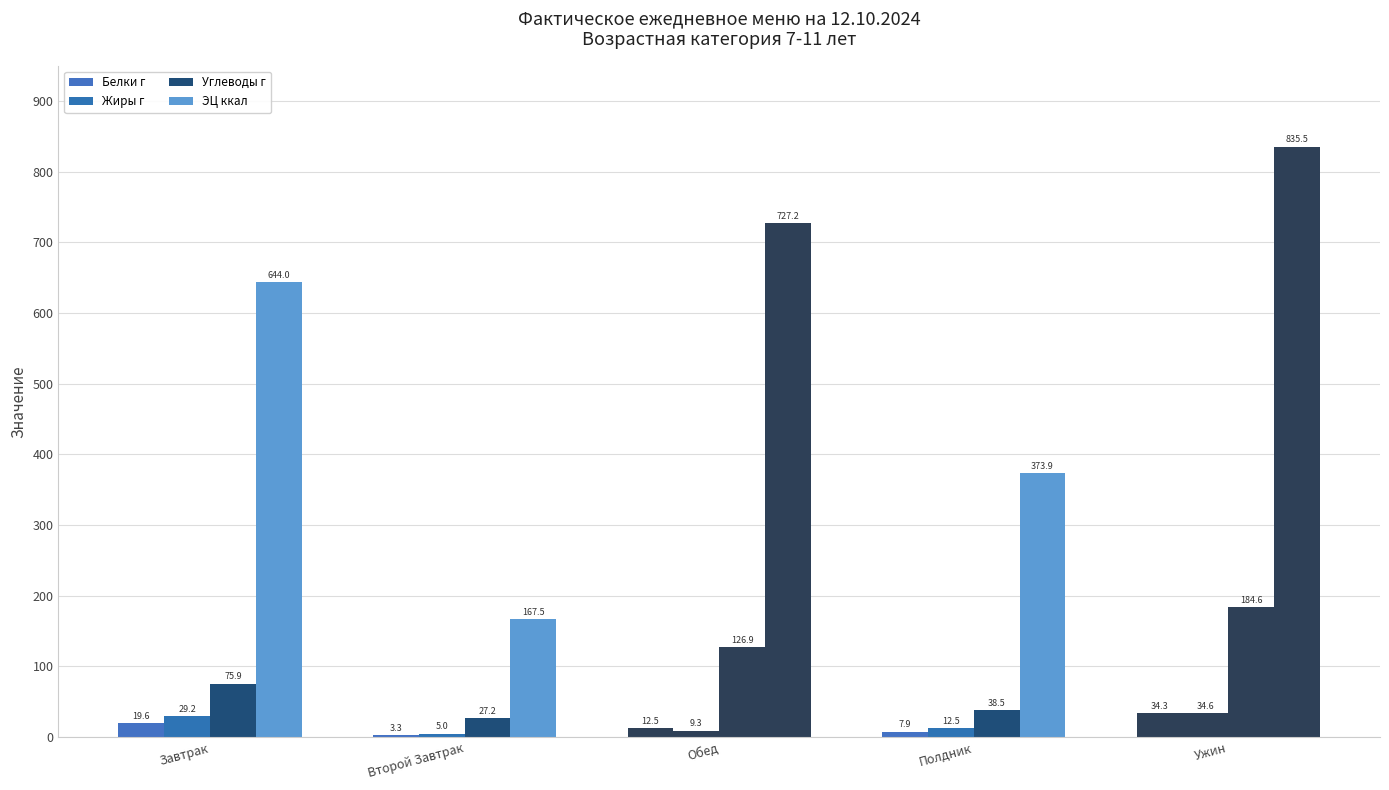

Does the chart contain stacked bars?

No